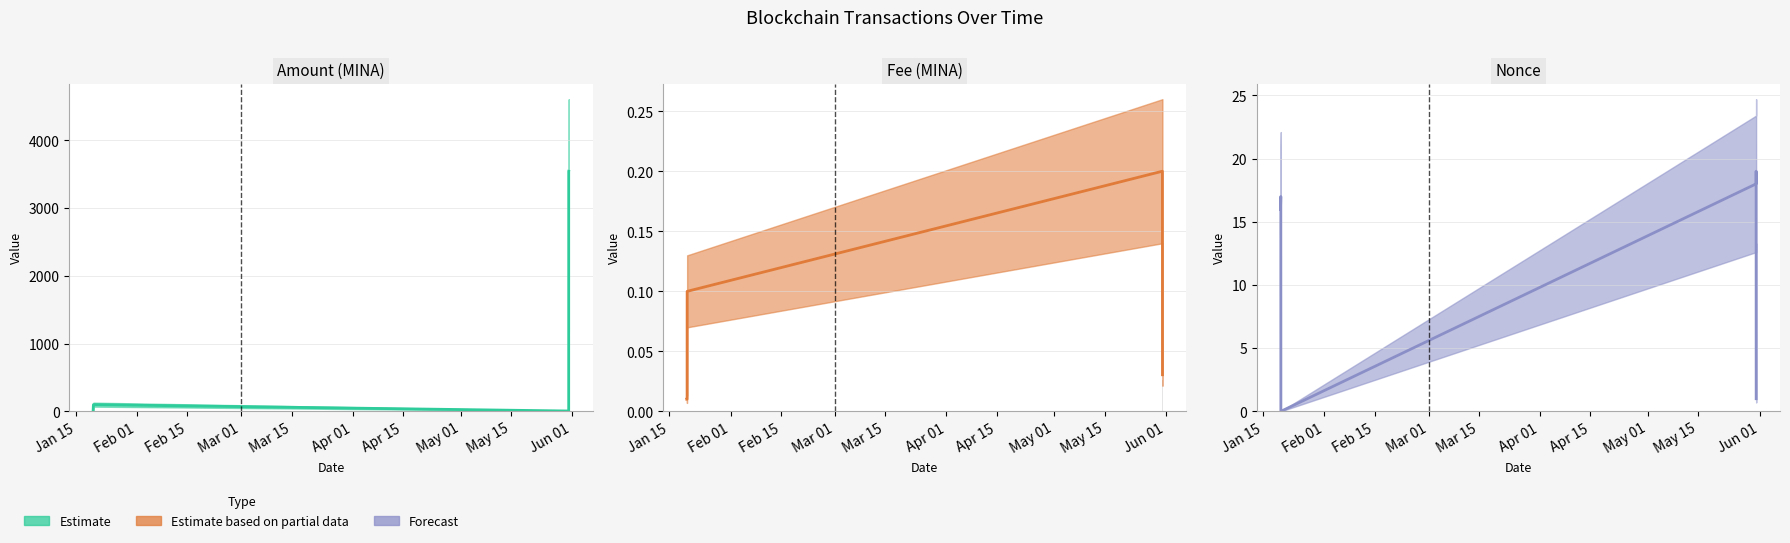

Which series has the largest total across all categories?

Amount estimate